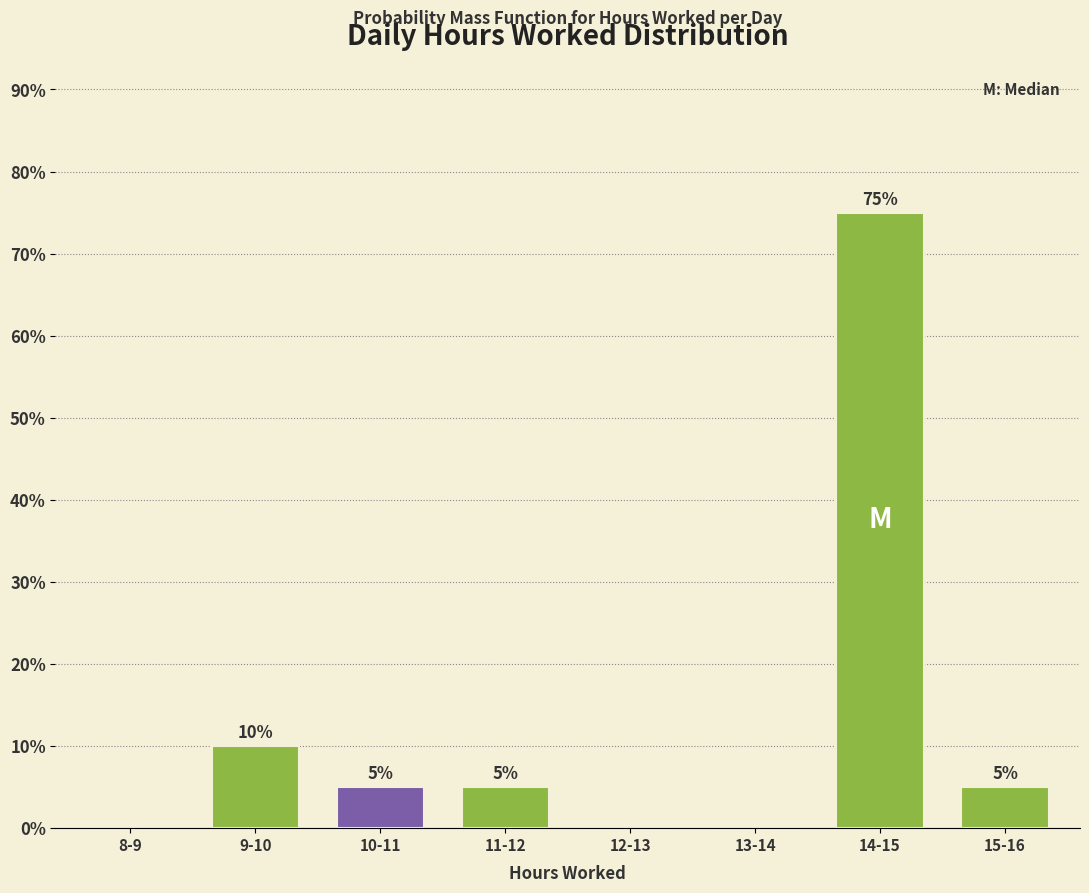

Reading left to right, extract all data points from this chart.

8-9=0	9-10=10	10-11=5	11-12=5	12-13=0	13-14=0	14-15=75	15-16=5